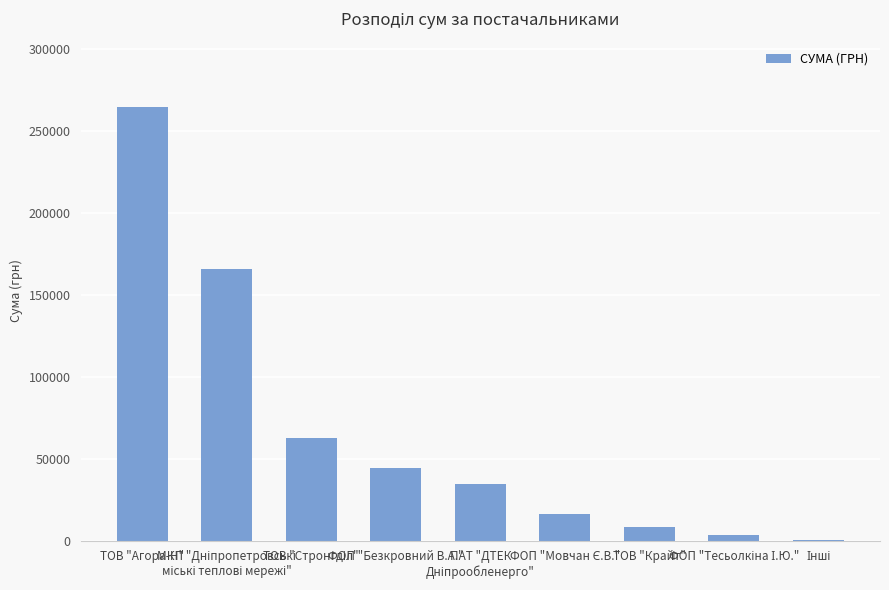

At which category does the chart reach its peak across all series?

ТОВ "Агора-Н"